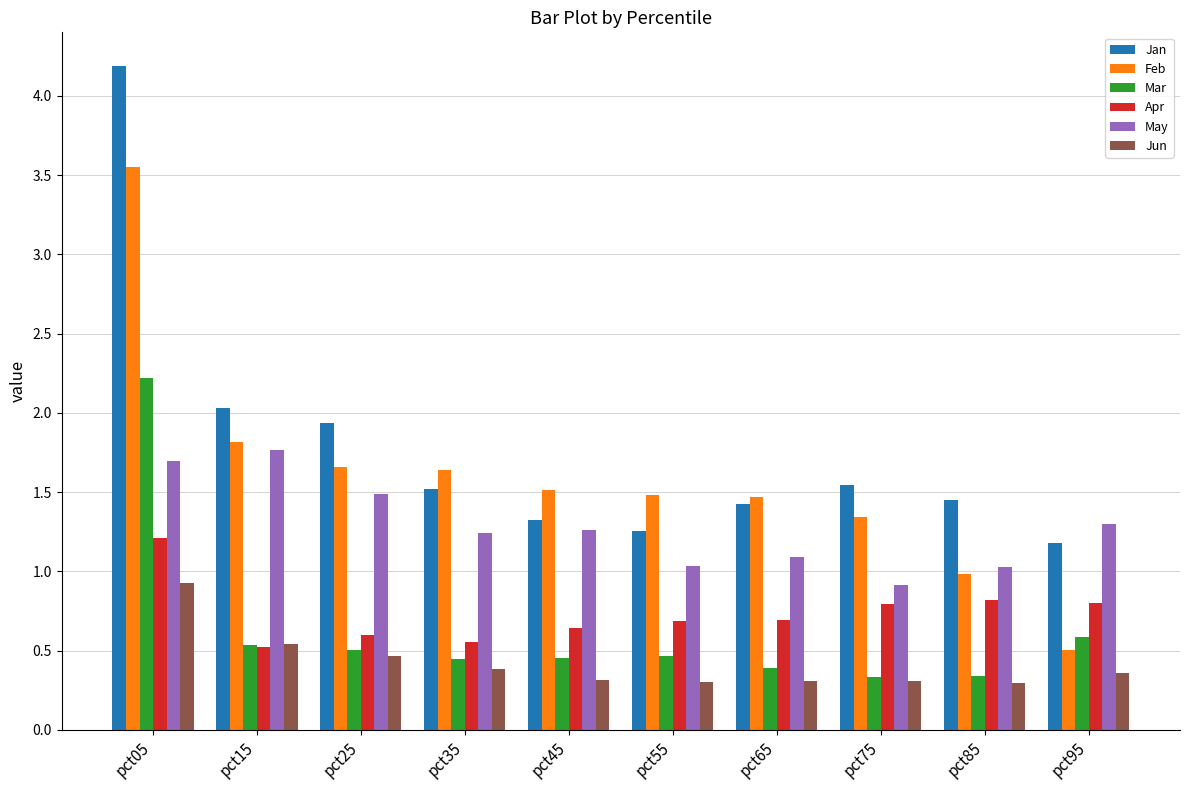

What is the highest value of the Apr series?

1.2